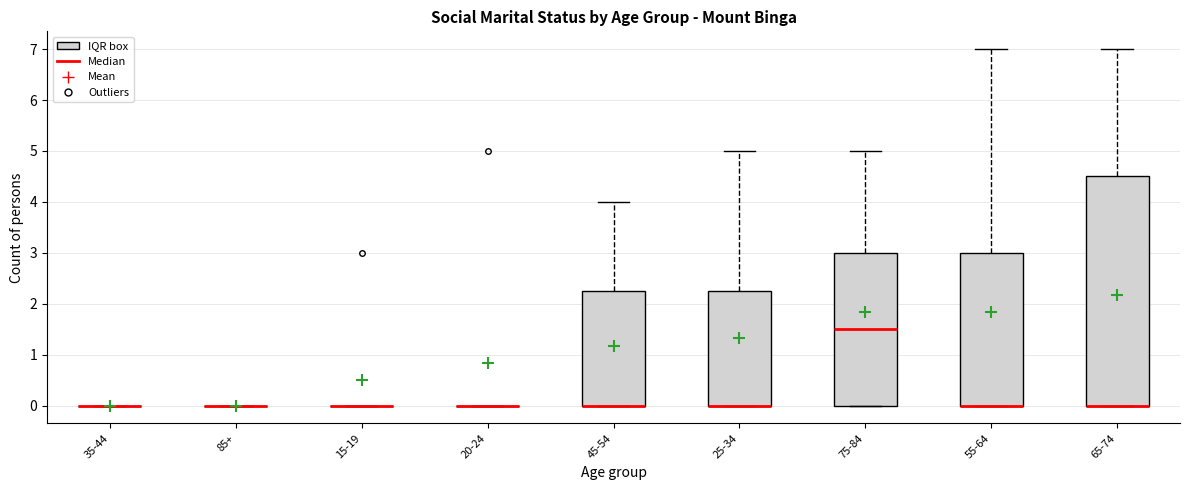

Reading left to right, read every box against the y-axis: the position of its median line, the range the box covers, and the ends of its whiskers. The values are not printed on the chart, so give them approximately, as read against the axis.

35-44: box collapsed to a line at 0.0, whiskers 0.0 to 0.0
85+: box collapsed to a line at 0.0, whiskers 0.0 to 0.0
15-19: box collapsed to a line at 0.0, whiskers 0.0 to 0.0
20-24: box collapsed to a line at 0.0, whiskers 0.0 to 0.0
45-54: median 0.0 (drawn on the box's lower edge), box 0.0 to 2.3, whiskers 0.0 to 4.0
25-34: median 0.0 (drawn on the box's lower edge), box 0.0 to 2.3, whiskers 0.0 to 5.0
75-84: median 1.5, box 0.0 to 3.0, whiskers 0.0 to 5.0
55-64: median 0.0 (drawn on the box's lower edge), box 0.0 to 3.0, whiskers 0.0 to 7.0
65-74: median 0.0 (drawn on the box's lower edge), box 0.0 to 4.5, whiskers 0.0 to 7.0